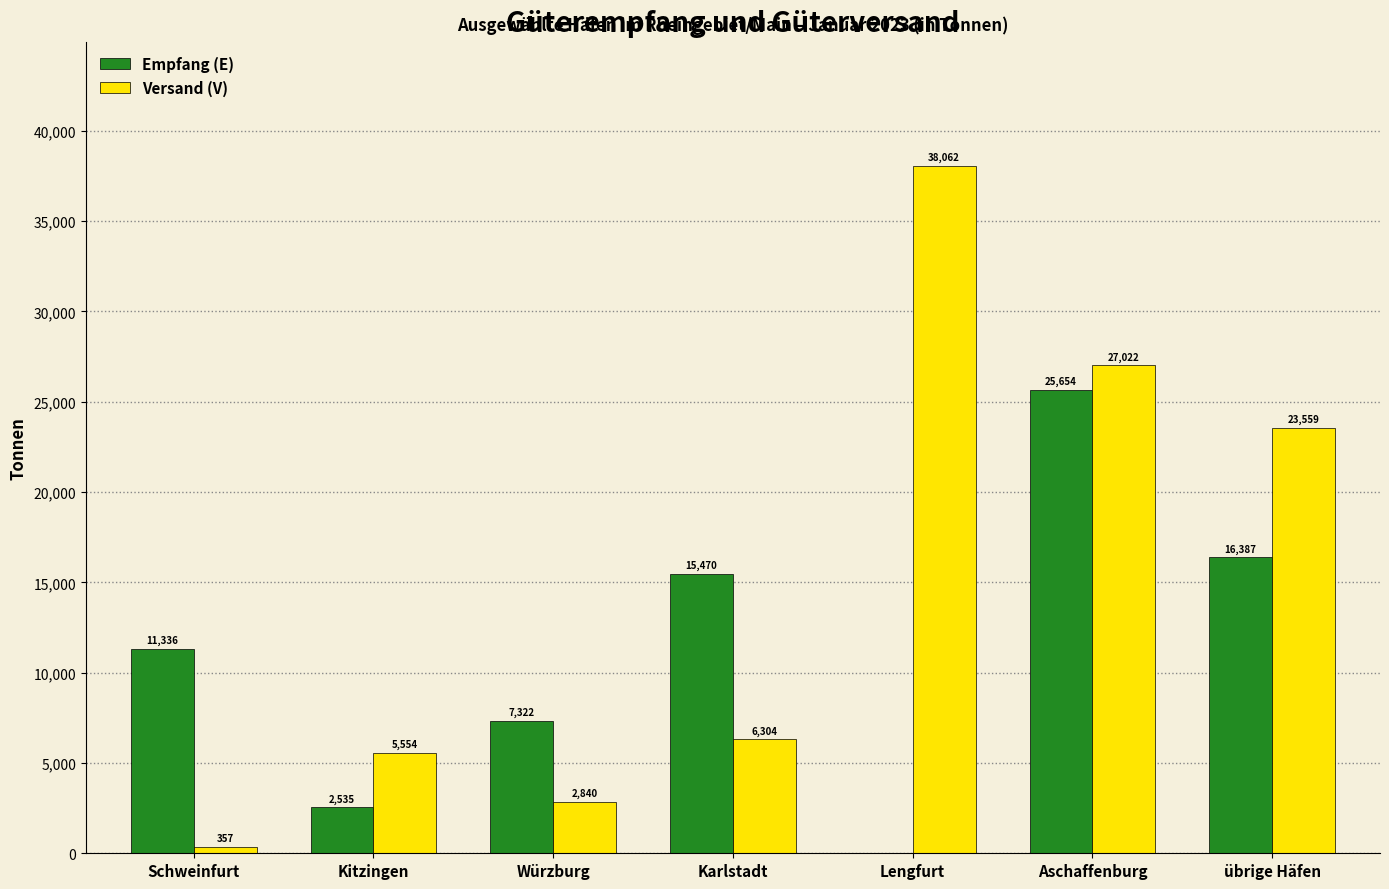

Is the value of Empfang (E) at Würzburg greater than the value of Versand (V) at übrige Häfen?

No